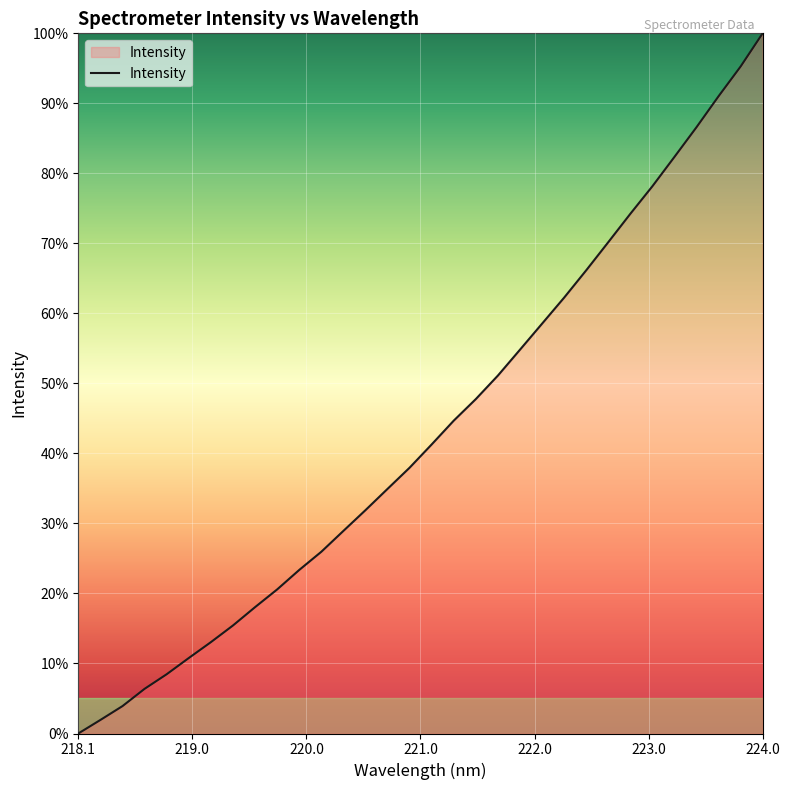

What is the greatest value displayed?

100.0